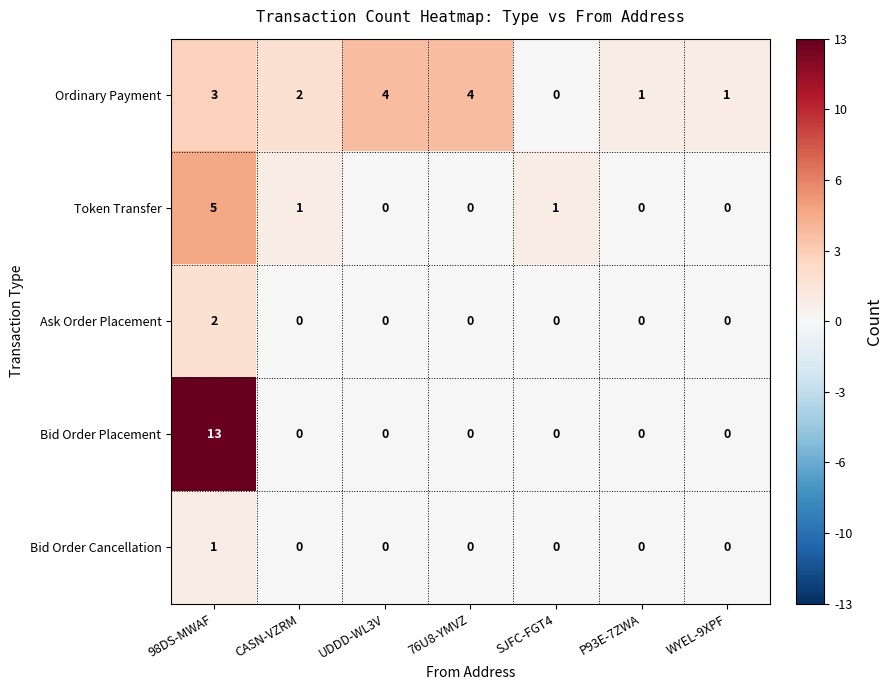

Is it true that Bid Order Cancellation equals 0 at P93E-7ZWA?

True